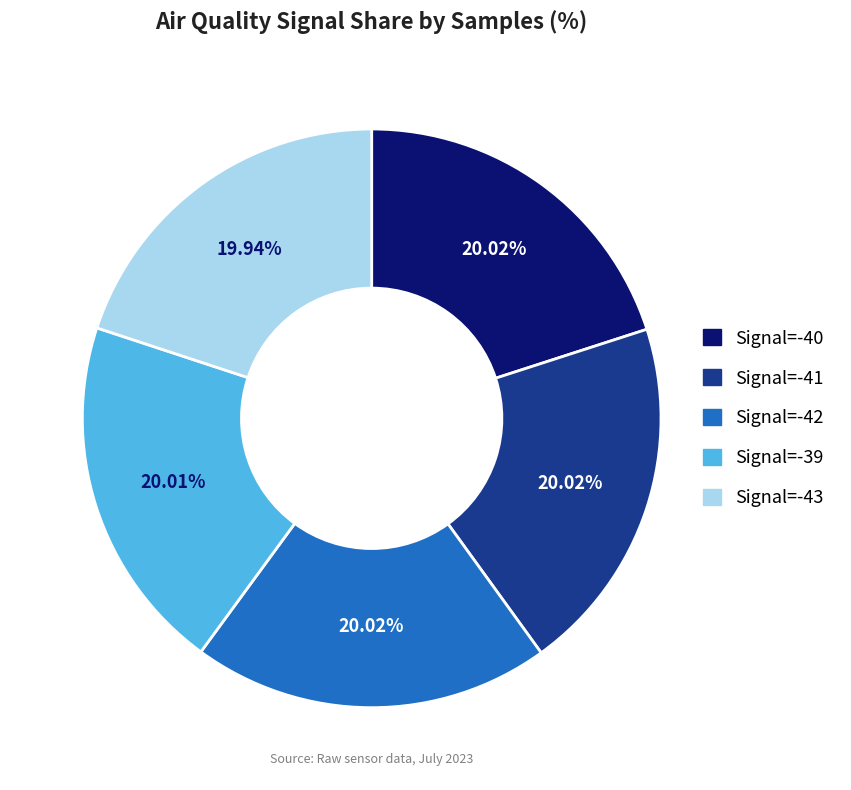

Is it true that Signal=-42 is 20% of the pie?

True